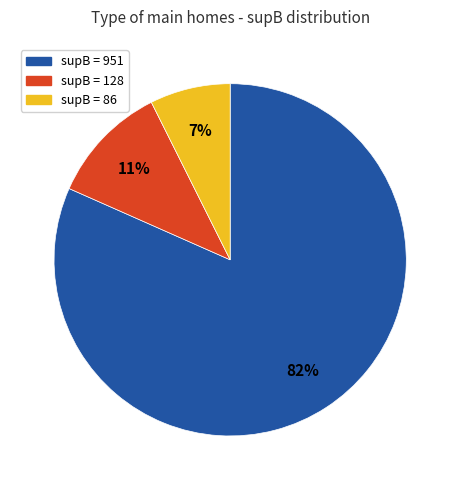

How many slices are in this pie chart?

3